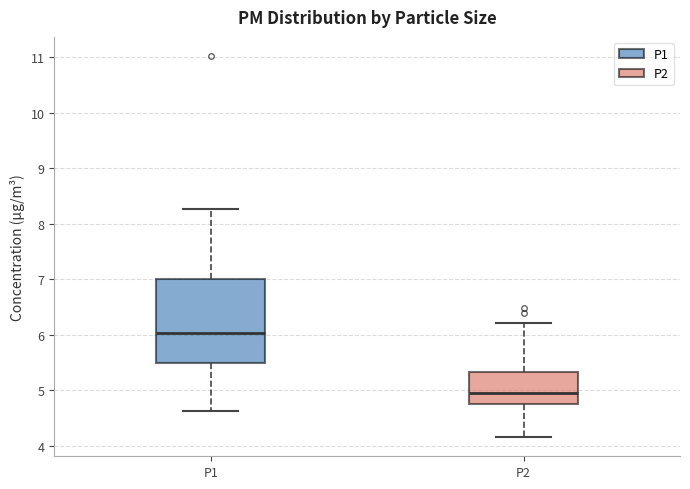

Where is the lower edge of the box for P1 on the y-axis? The values are not printed on the chart, so give them approximately, as read against the axis.

5.5